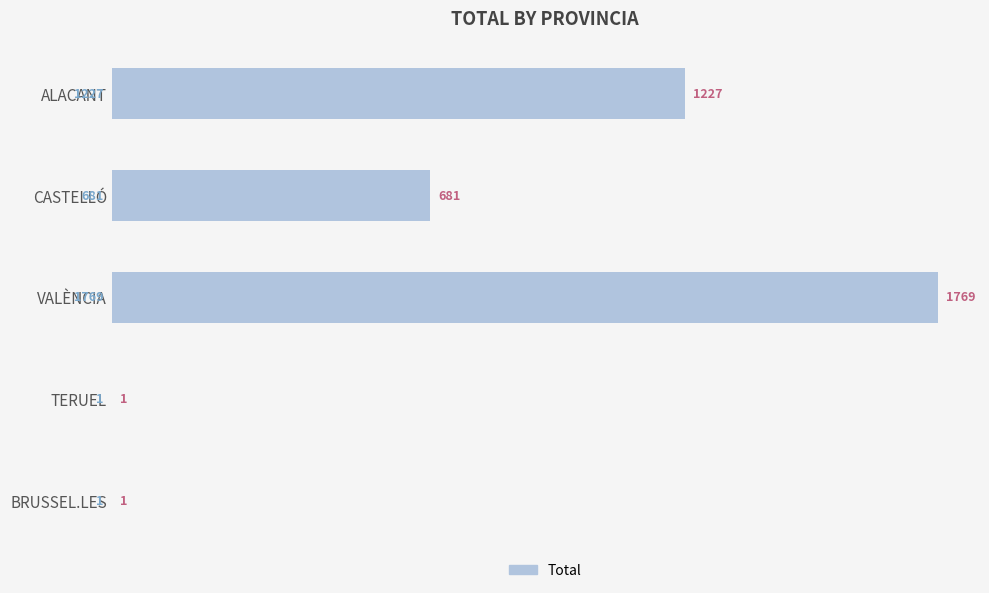

How many series are shown in this chart?

1